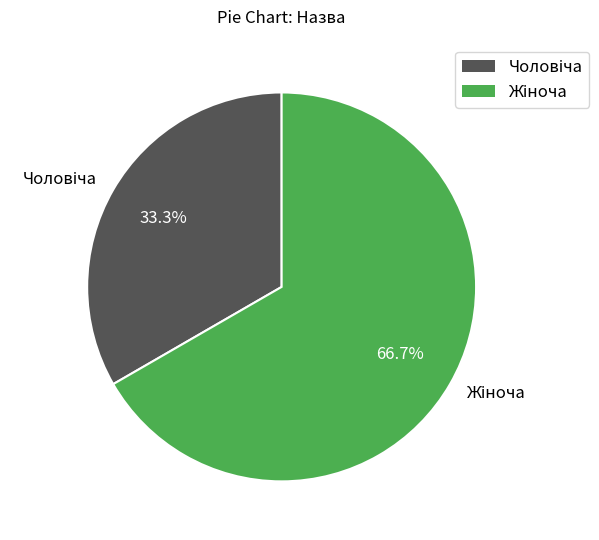

How many slices are in this pie chart?

2